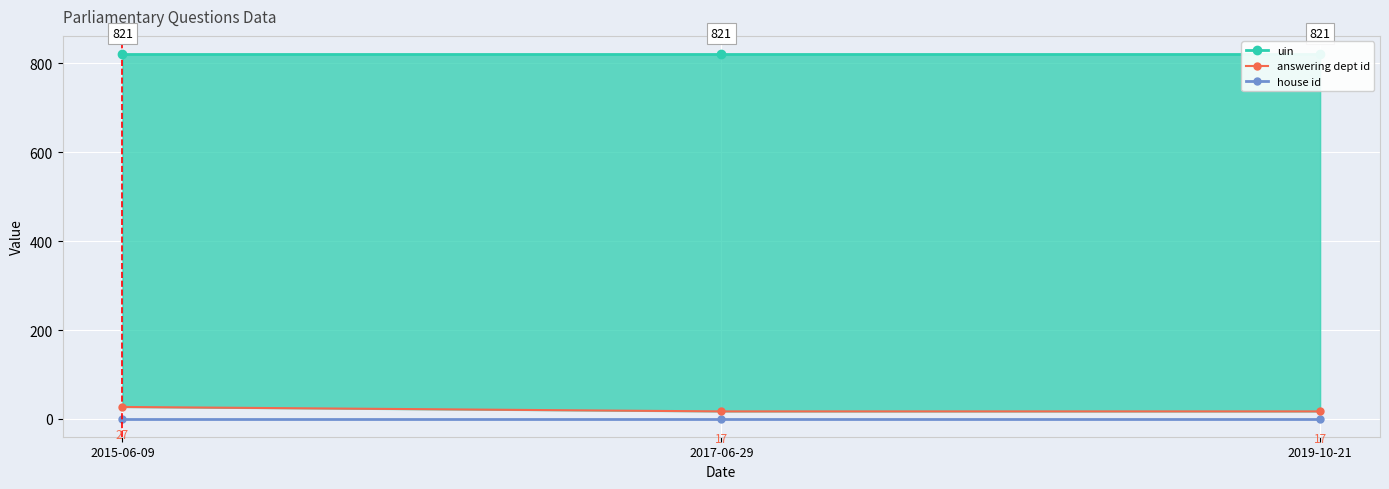

Between 2019-10-21 and 2015-06-09, which is larger?

2019-10-21